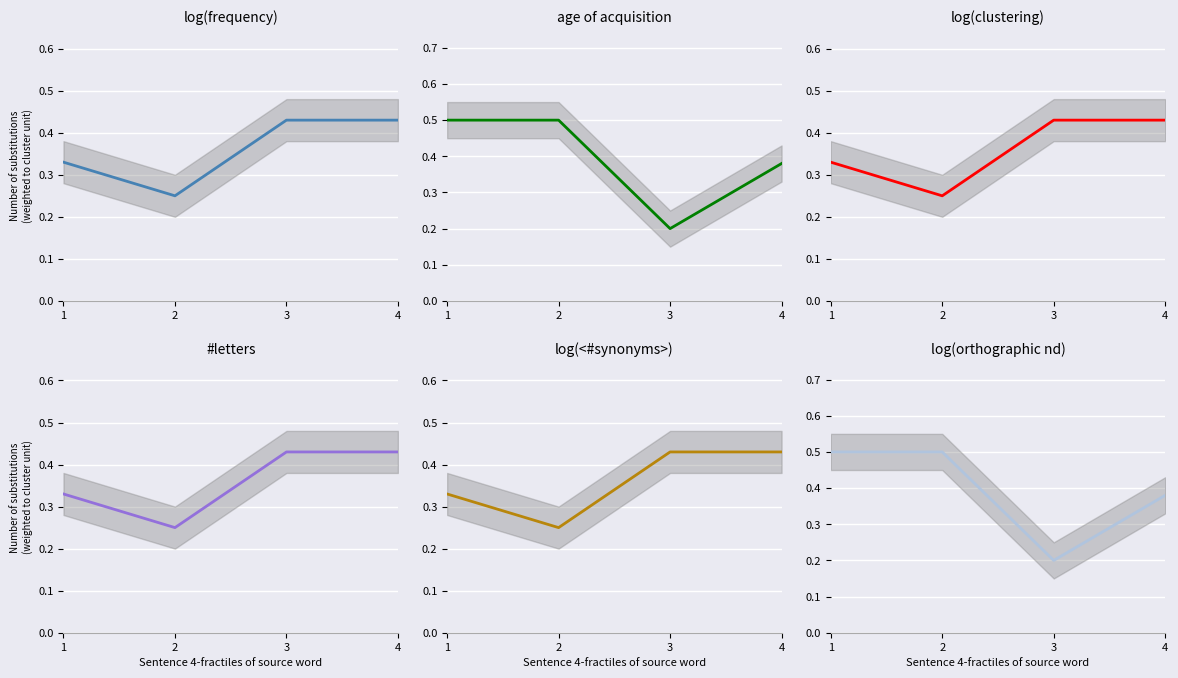

What is the difference between the second highest and second lowest values in the col_2 series?

0.1